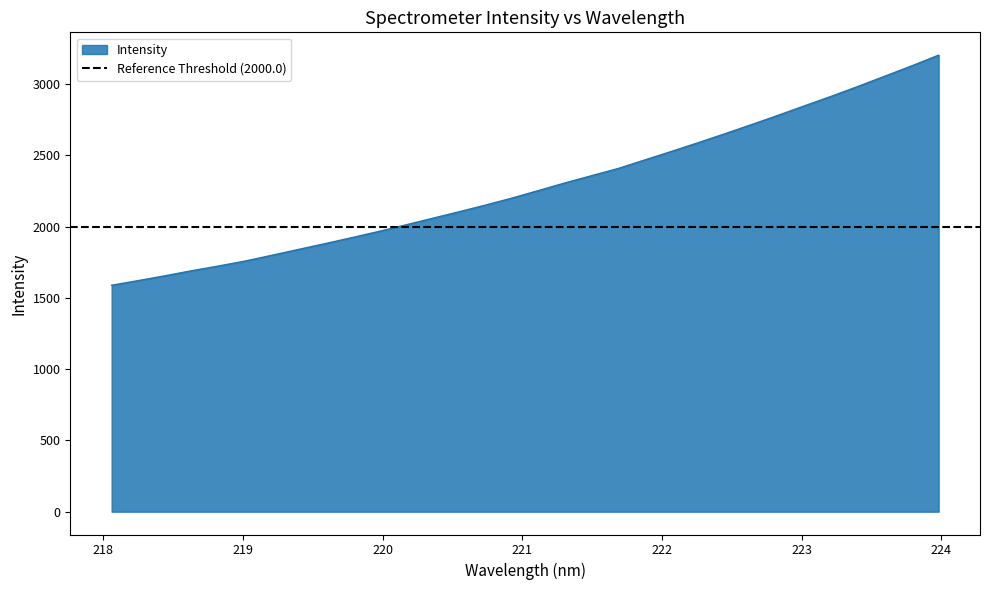

How many lines are shown in the chart?

1